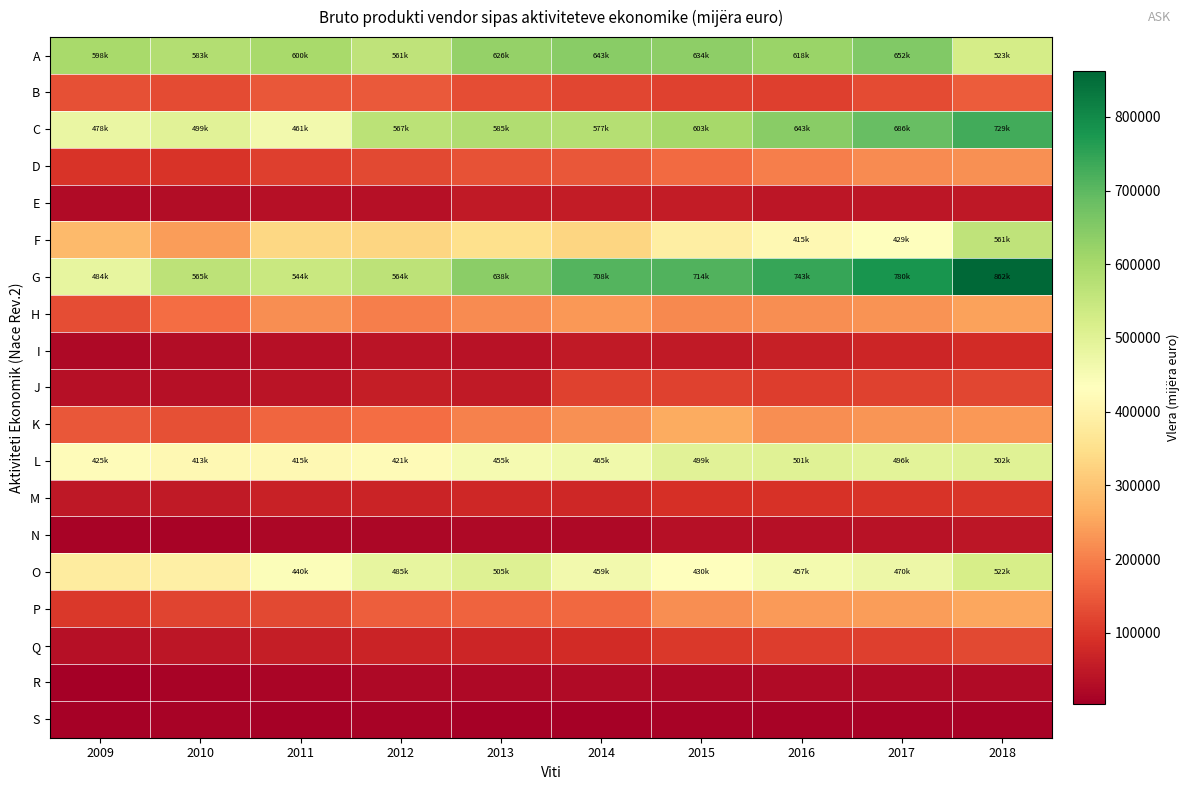

At how many categories does at least one series exceed 437898?

10